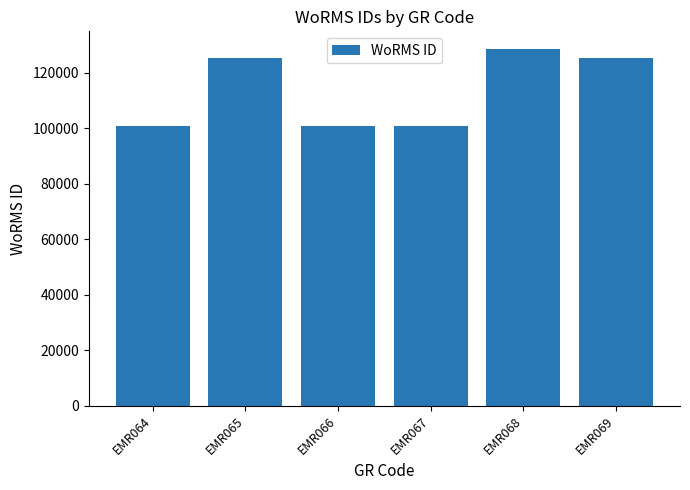

Between EMR066 and EMR069, which is larger?

EMR069